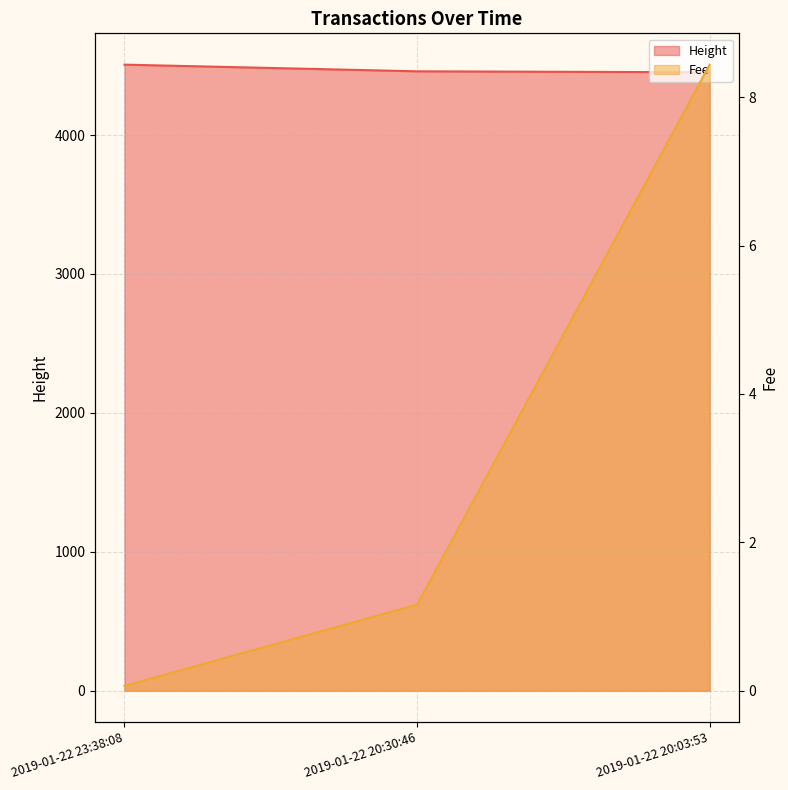

Which series changed the most between 2019-01-22 23:38:08 and 2019-01-22 20:30:46?

Height